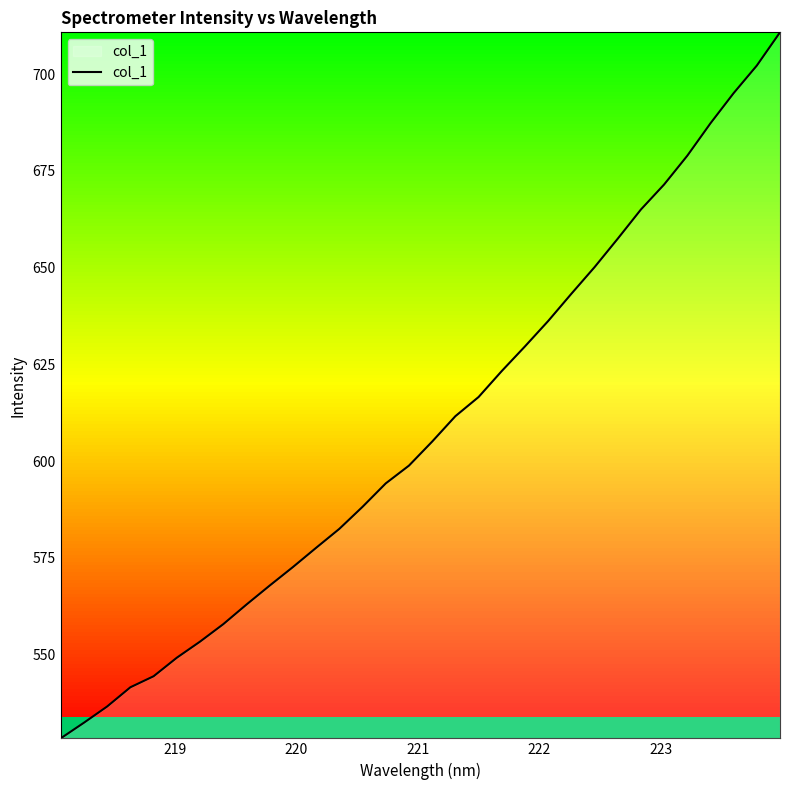

What is the difference between the maximum and minimum values?

182.5